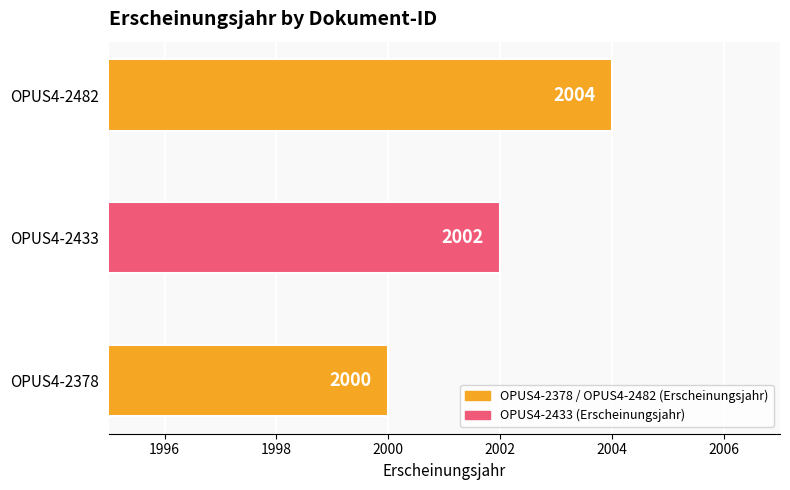

Are the bars grouped side by side (vs. stacked)?

No